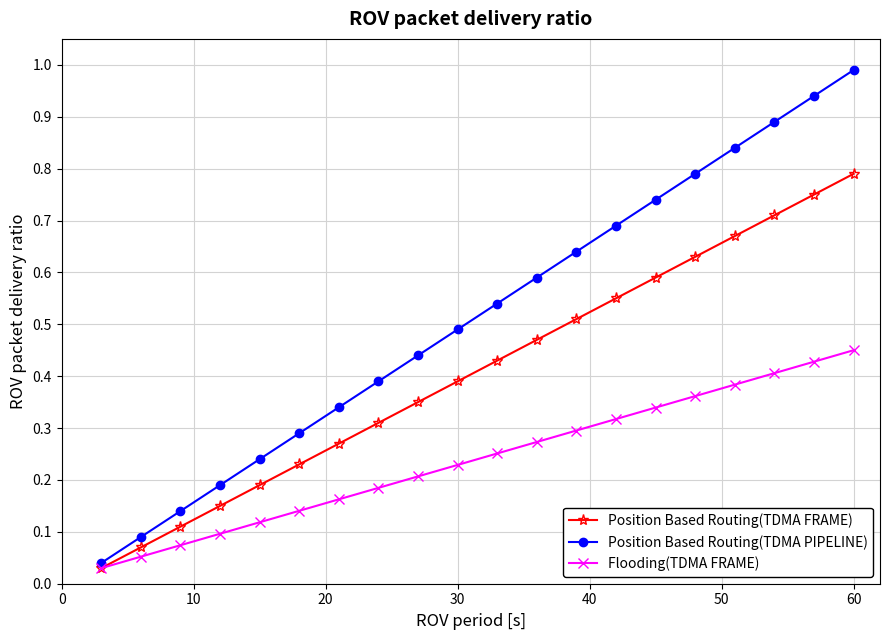

Which series has the widest spread of values?

Position Based Routing(TDMA PIPELINE)